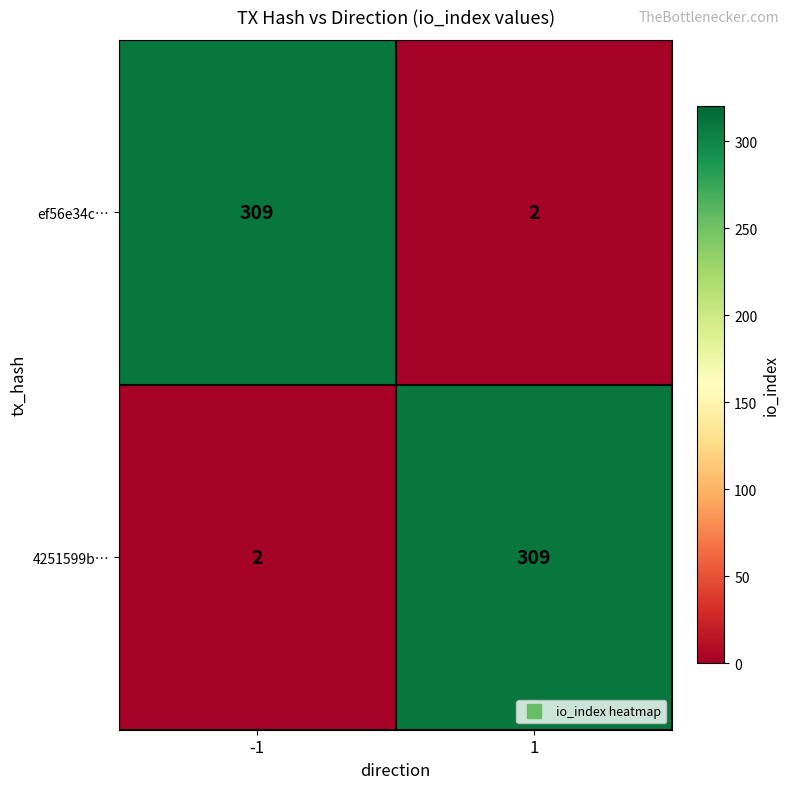

What is the difference between the maximum and minimum values in the ef56e34c… series?

307